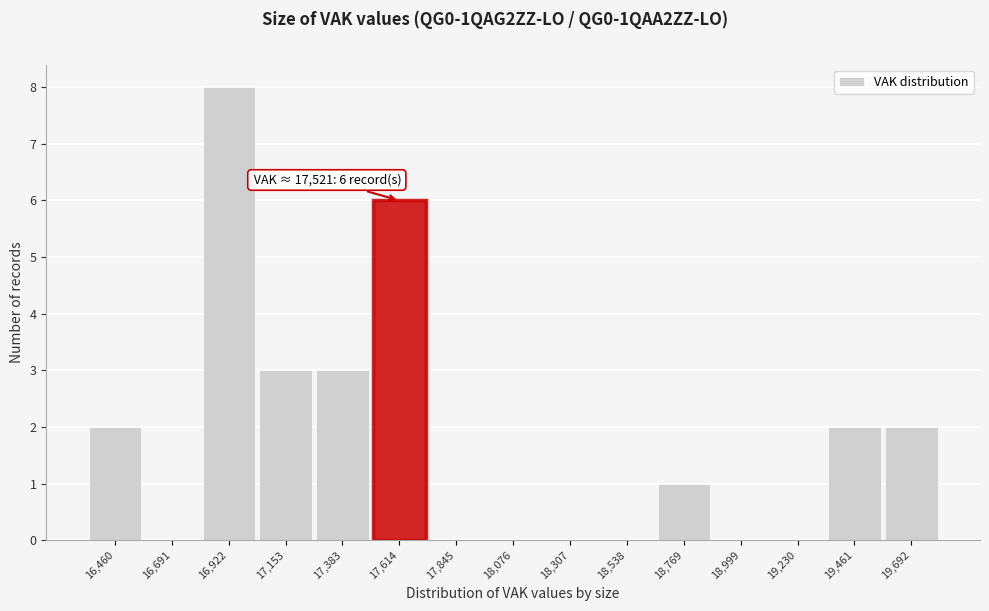

Which range on the x-axis has the tallest bar?

16800 to 17050